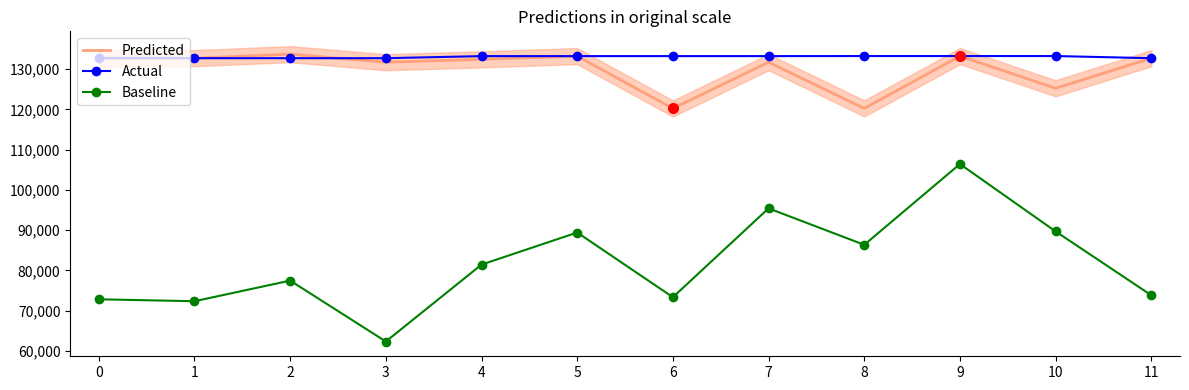

True or false: Actual and Baseline cross at least once.

False